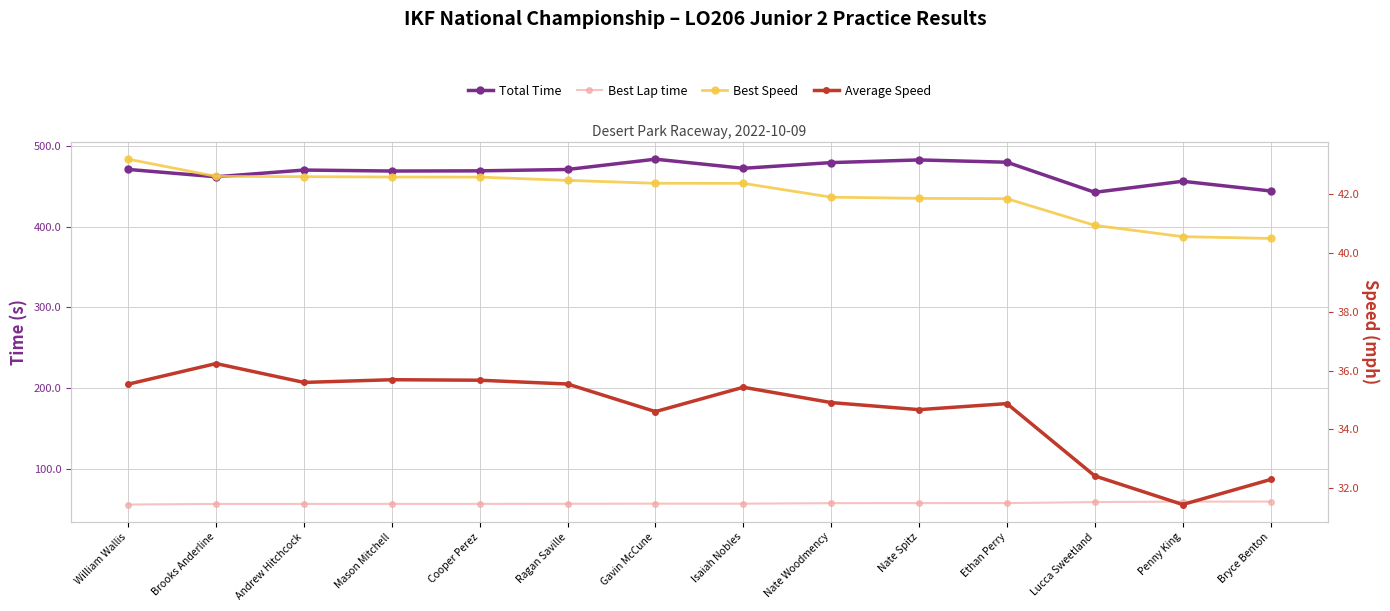

At how many categories does at least one series exceed 167?

14